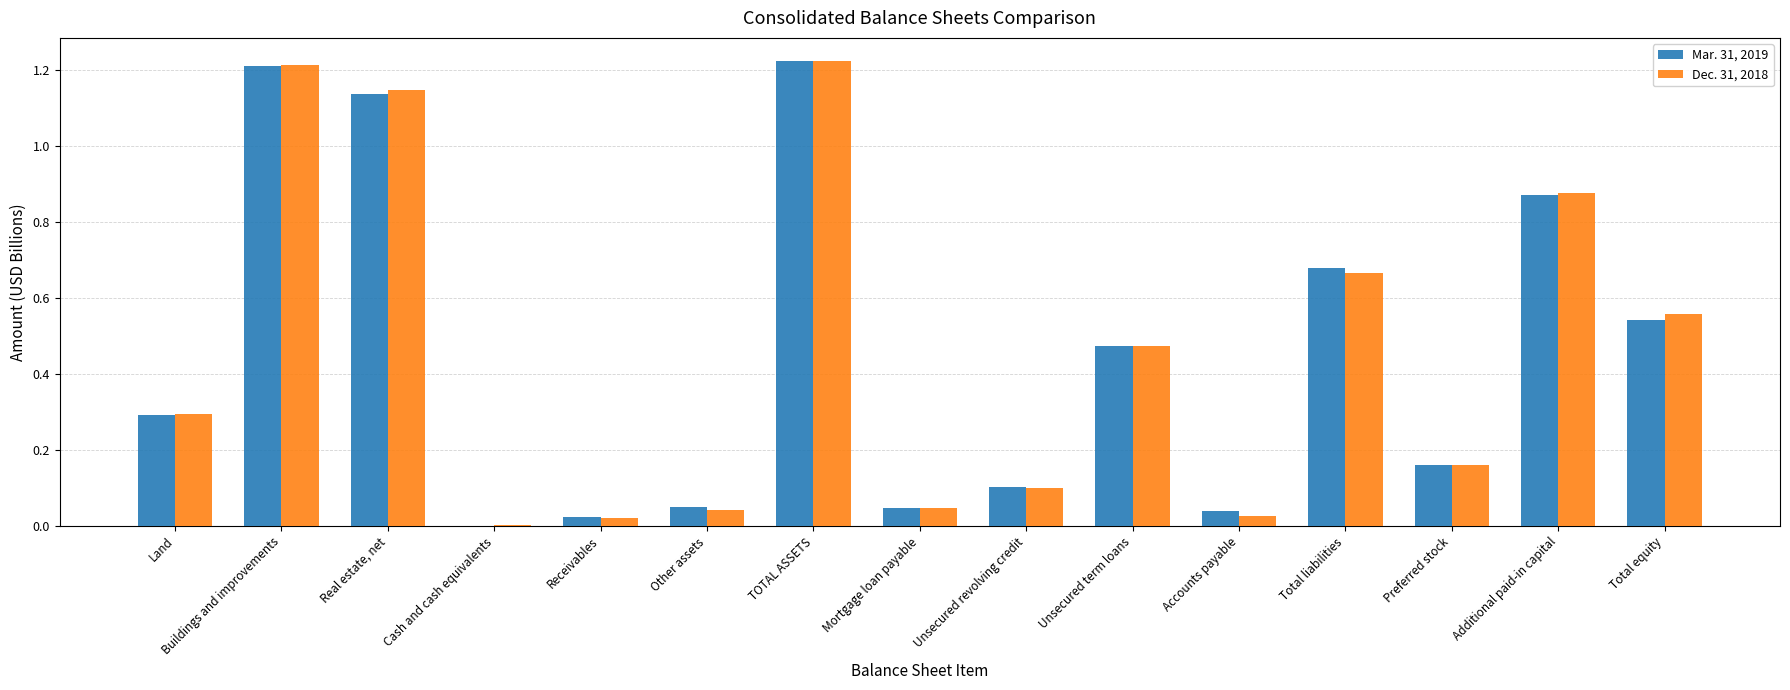

Which series changed the most between Unsecured revolving credit and Total equity?

Dec. 31, 2018